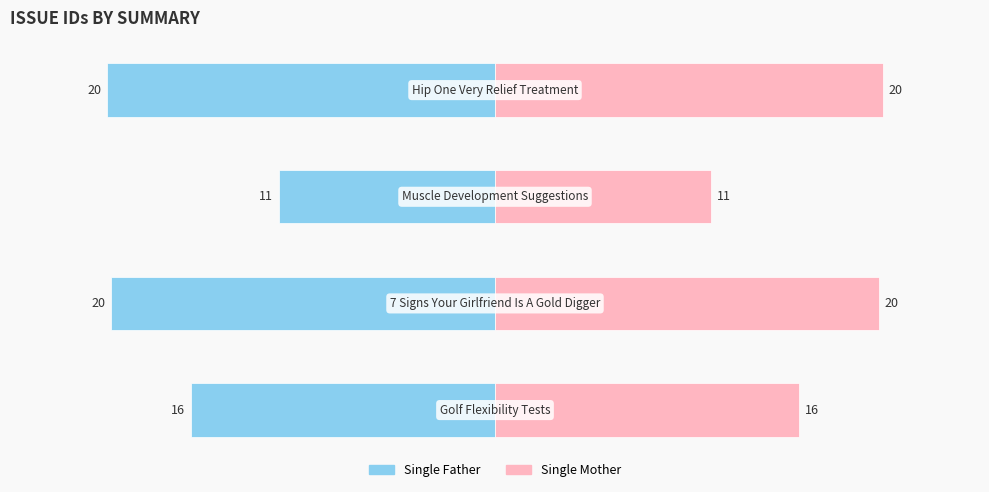

Which category has the highest value across all series?

3